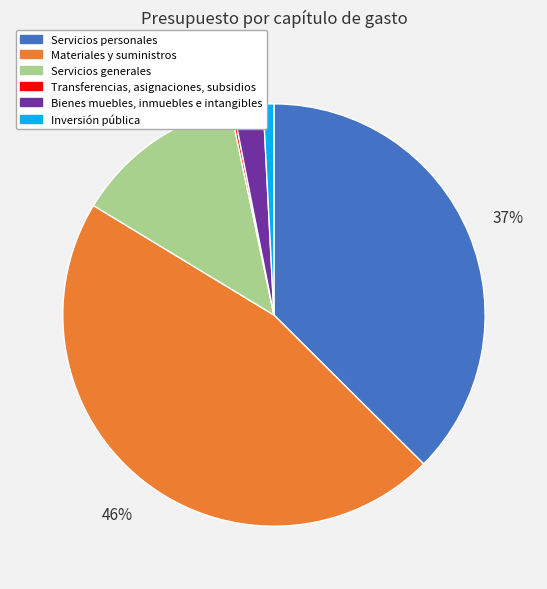

Is the sum of Inversión pública and Materiales y suministros greater than half?

No